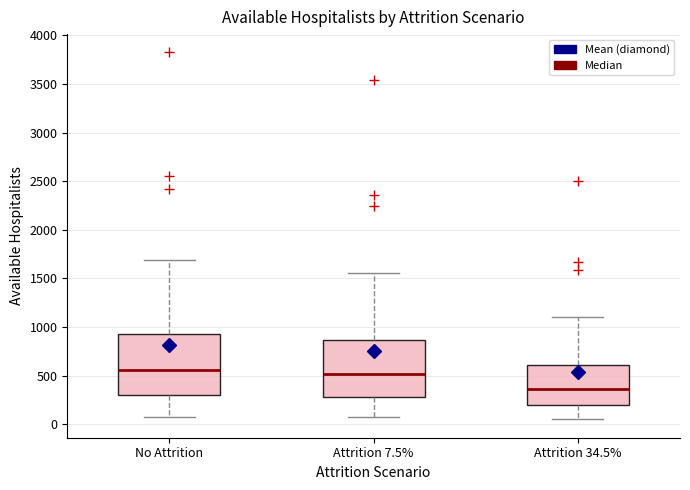

Where is the upper edge of the box for No Attrition on the y-axis? The values are not printed on the chart, so give them approximately, as read against the axis.

950